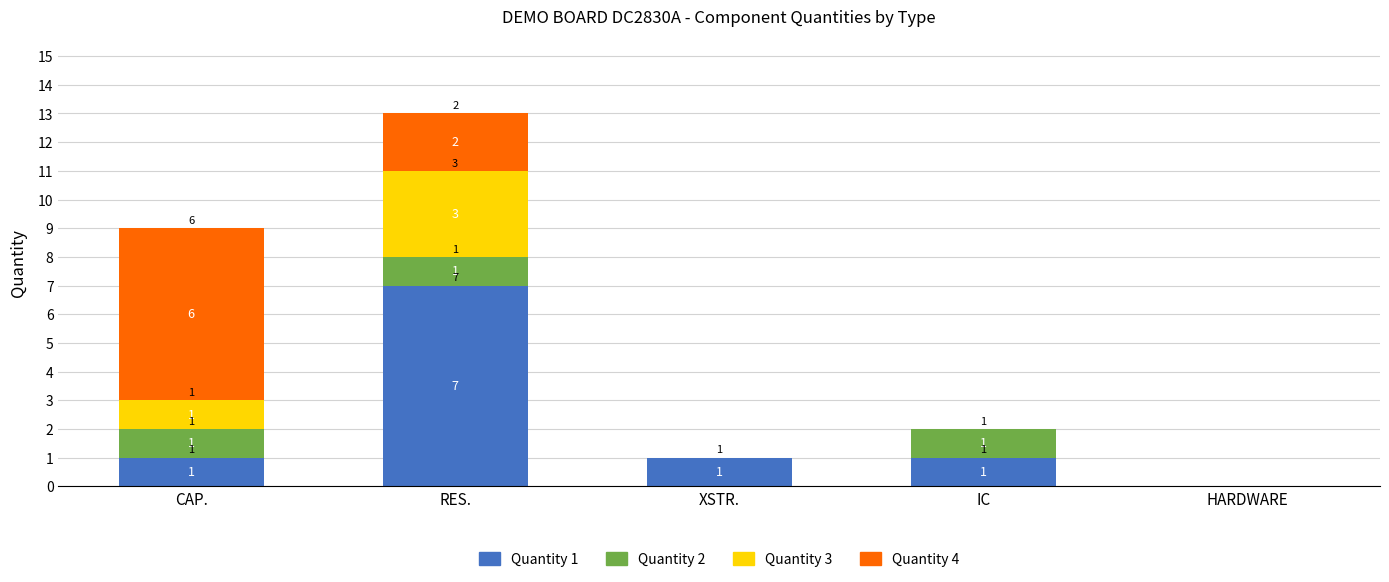

What is the sum of all Quantity 1 values?

10